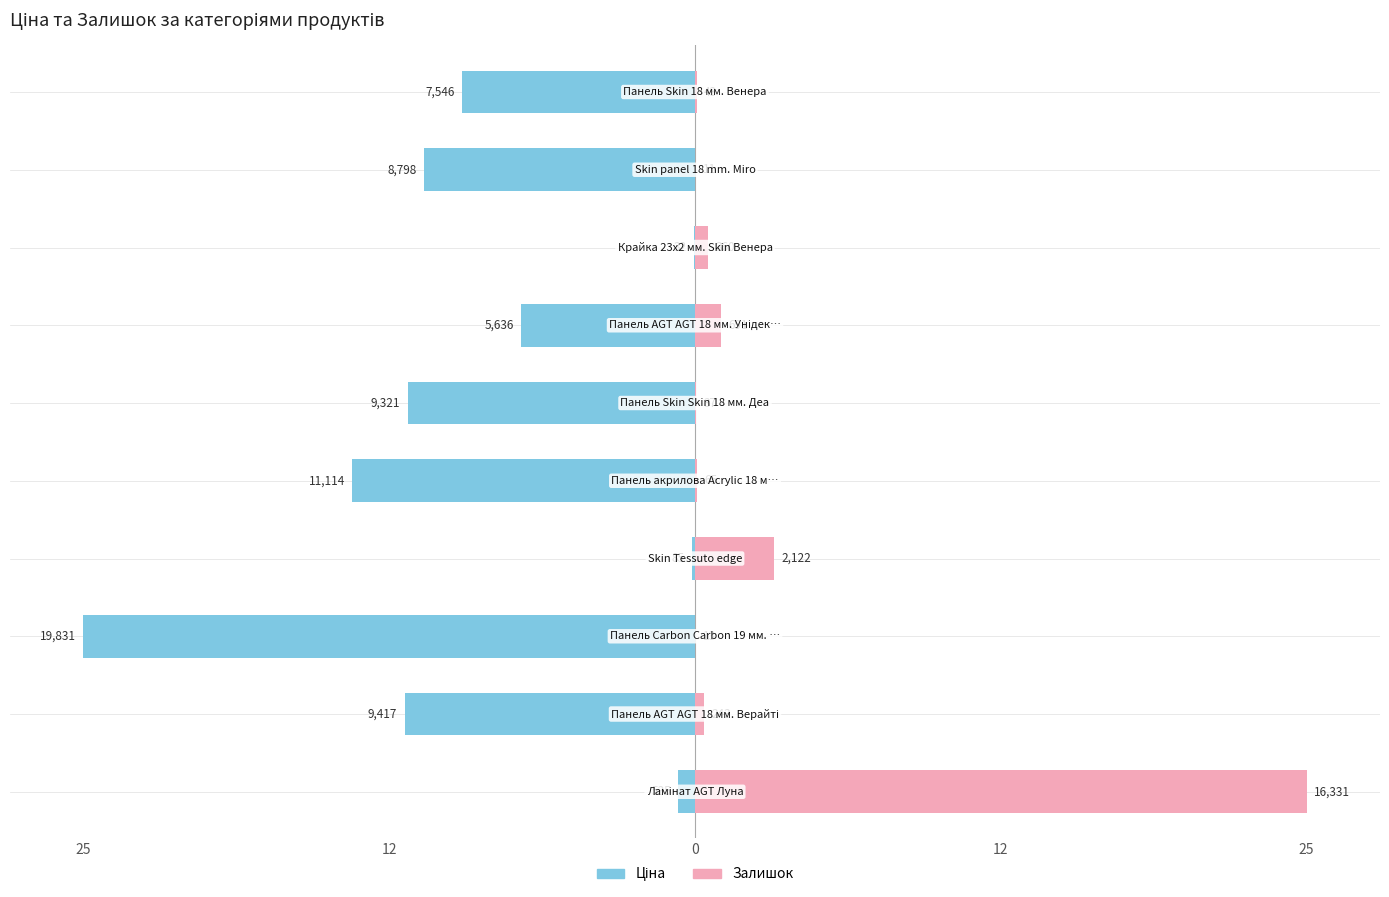

Rank the series at 12 from lowest to highest value.

Ціна, Залишок